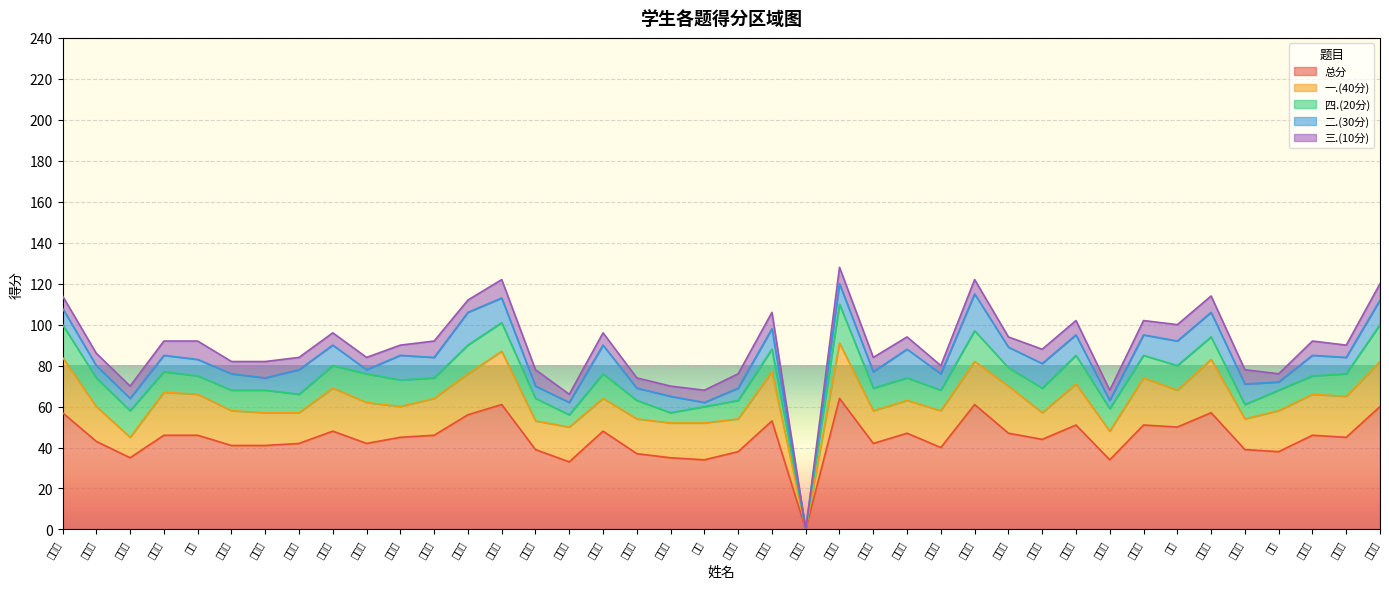

How many values in the 四.(20分) series are below 11?

16